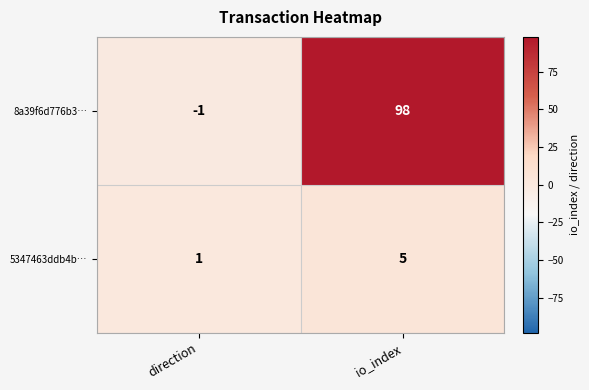

The 5347463ddb4b… series shows 5 at io_index. True or false?

True